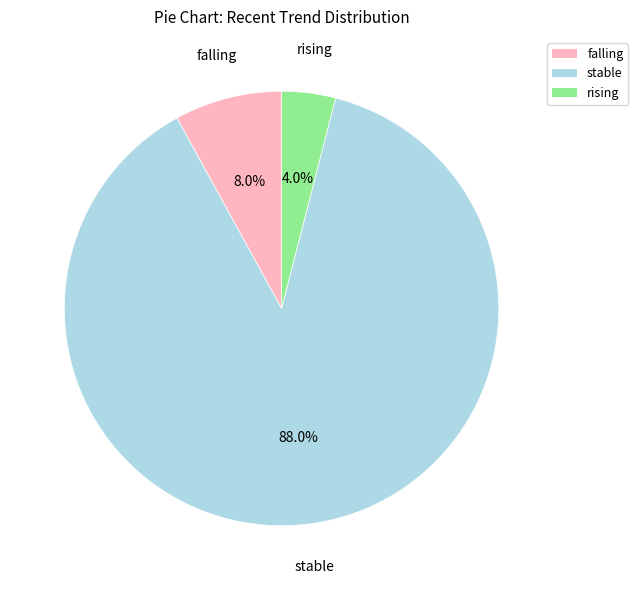

What is the largest slice in the pie chart?

stable